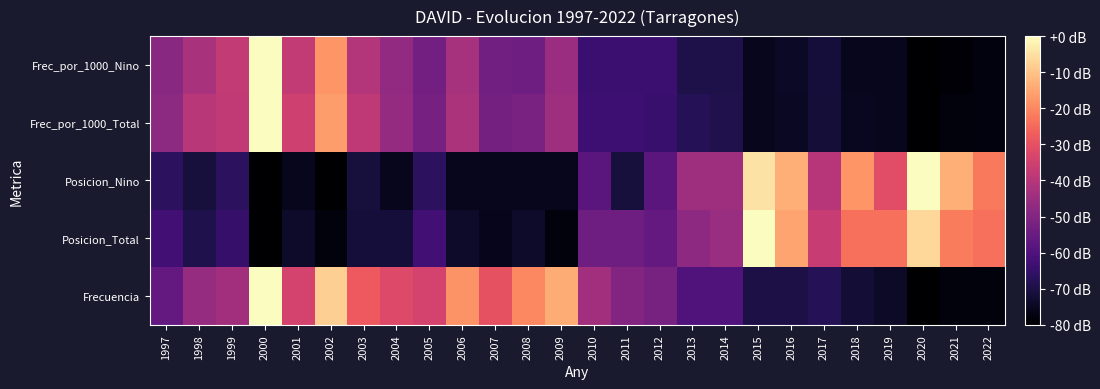

Reading left to right, what are all the values shown in this chart?

Frecuencia: 1997=-56.0	1998=-46.0	1999=-44.0	2000=0.0	2001=-34.0	2002=-8.0	2003=-28.0	2004=-32.0	2005=-34.0	2006=-18.0	2007=-30.0	2008=-20.0	2009=-14.0	2010=-44.0	2011=-50.0	2012=-52.0	2013=-60.0	2014=-60.0	2015=-70.0	2016=-70.0	2017=-68.0	2018=-72.0	2019=-74.0	2020=-80.0	2021=-78.0	2022=-78.0
Posicion_Total: 1997=-62.7	1998=-69.2	1999=-64.9	2000=-80.0	2001=-73.5	2002=-77.8	2003=-71.4	2004=-71.4	2005=-62.7	2006=-73.5	2007=-75.7	2008=-73.5	2009=-77.8	2010=-54.1	2011=-54.1	2012=-56.2	2013=-47.6	2014=-45.4	2015=0.0	2016=-15.1	2017=-36.8	2018=-23.8	2019=-23.8	2020=-6.5	2021=-21.6	2022=-23.8
Posicion_Nino: 1997=-66.7	1998=-71.1	1999=-66.7	2000=-80.0	2001=-75.6	2002=-80.0	2003=-71.1	2004=-75.6	2005=-66.7	2006=-75.6	2007=-75.6	2008=-75.6	2009=-75.6	2010=-57.8	2011=-71.1	2012=-57.8	2013=-44.4	2014=-44.4	2015=-4.4	2016=-13.3	2017=-40.0	2018=-17.8	2019=-31.1	2020=0.0	2021=-13.3	2022=-22.2
Frec_por_1000_Total: 1997=-47.8	1998=-39.4	1999=-37.6	2000=0.0	2001=-35.3	2002=-16.5	2003=-38.4	2004=-46.5	2005=-52.4	2006=-42.1	2007=-52.8	2008=-51.6	2009=-44.4	2010=-63.3	2011=-63.3	2012=-64.1	2013=-68.0	2014=-68.8	2015=-75.5	2016=-74.5	2017=-71.8	2018=-75.2	2019=-75.5	2020=-80.0	2021=-78.1	2022=-77.6
Frec_por_1000_Nino: 1997=-48.7	1998=-42.3	1999=-37.5	2000=0.0	2001=-37.3	2002=-17.7	2003=-40.5	2004=-47.2	2005=-52.9	2006=-43.1	2007=-53.4	2008=-54.1	2009=-45.3	2010=-63.8	2011=-63.9	2012=-63.9	2013=-69.6	2014=-69.7	2015=-75.5	2016=-74.3	2017=-71.3	2018=-75.5	2019=-75.6	2020=-80.0	2021=-78.8	2022=-77.6